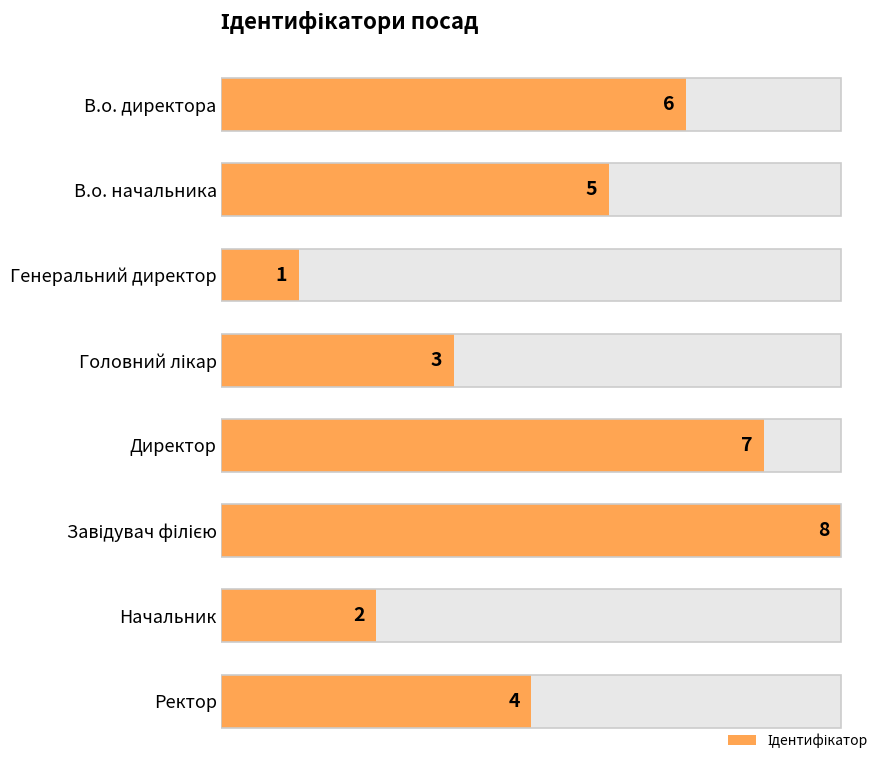

What is the value of the 6th bar from the left?

8